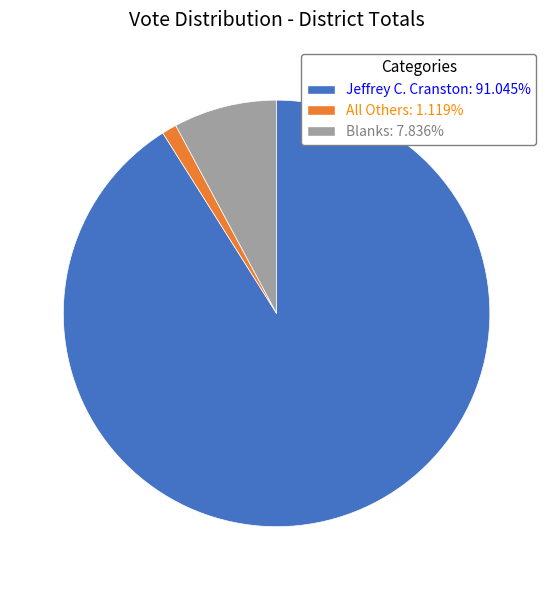

Which slice represents more than half of the pie?

Jeffrey C. Cranston